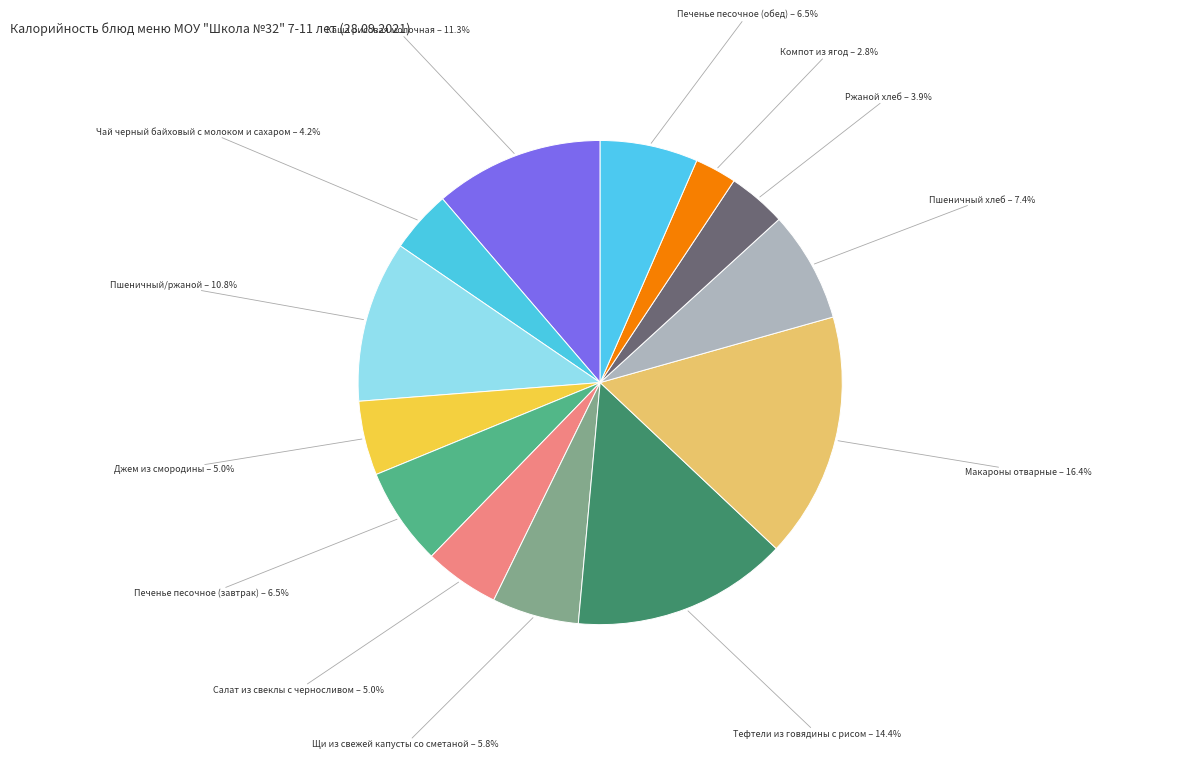

Which slice is the smallest?

Компот из ягод